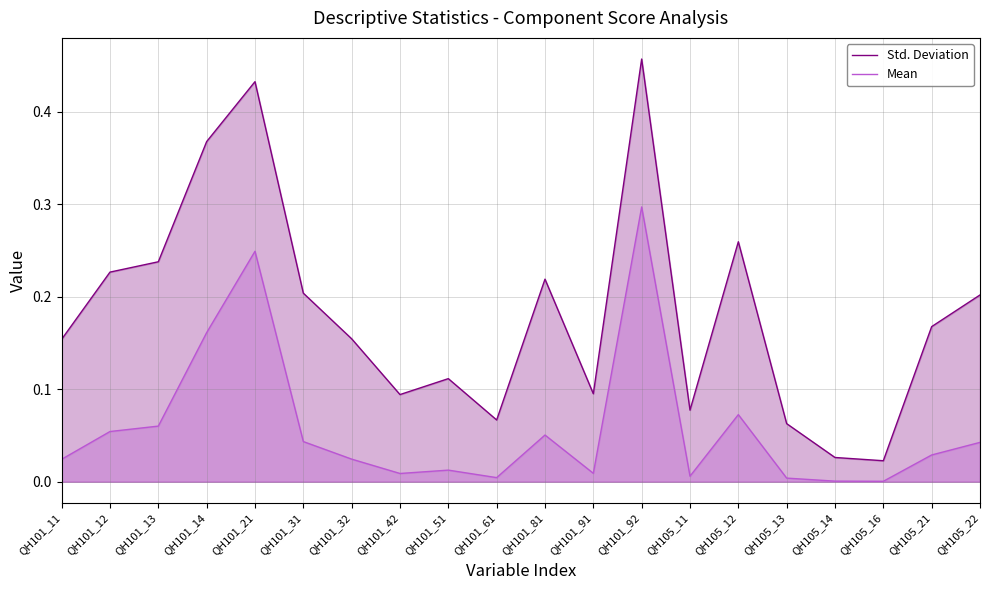

How many series are shown in this chart?

2